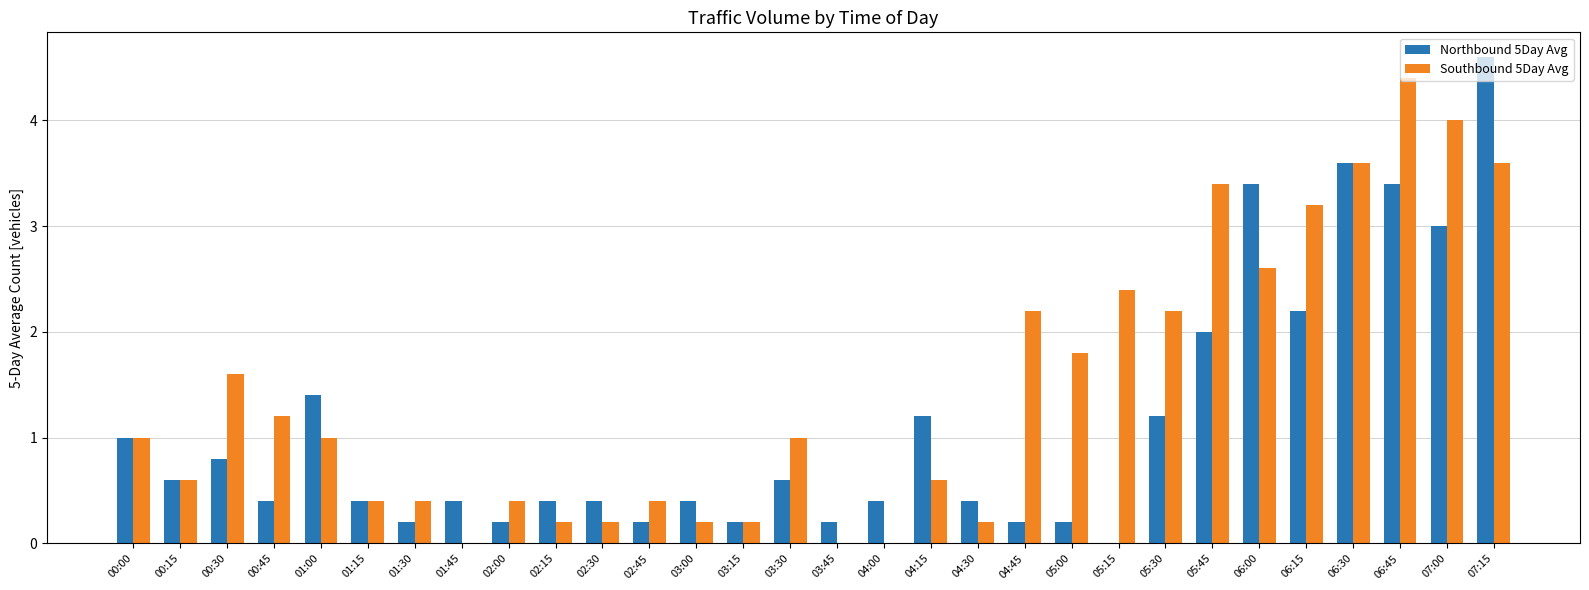

What is the total value across all series at 02:45?

0.6